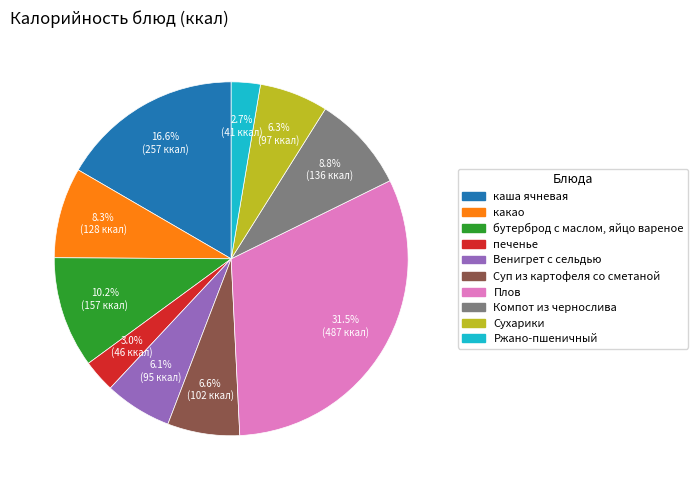

Between какао and каша ячневая, which is larger?

каша ячневая